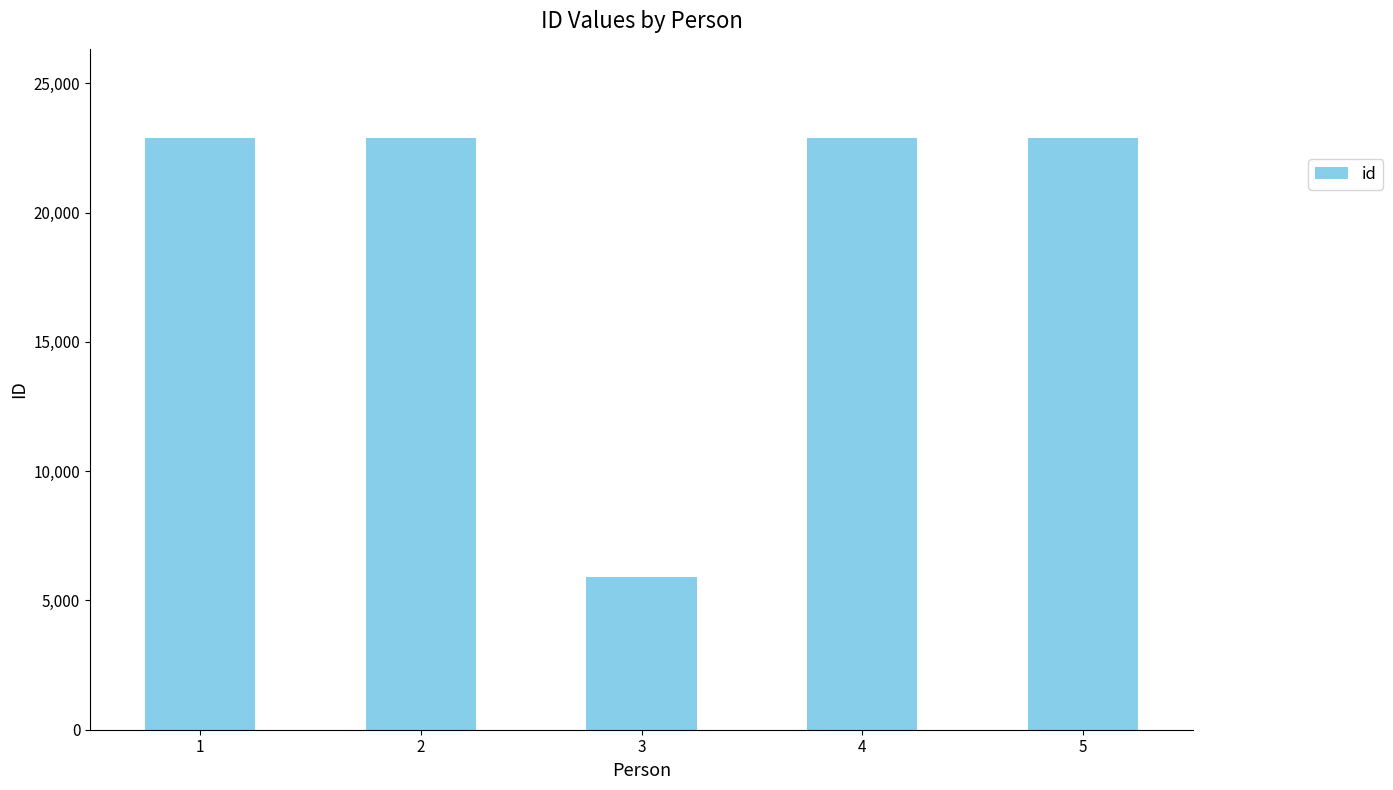

What is the approximate value at 3?

5896